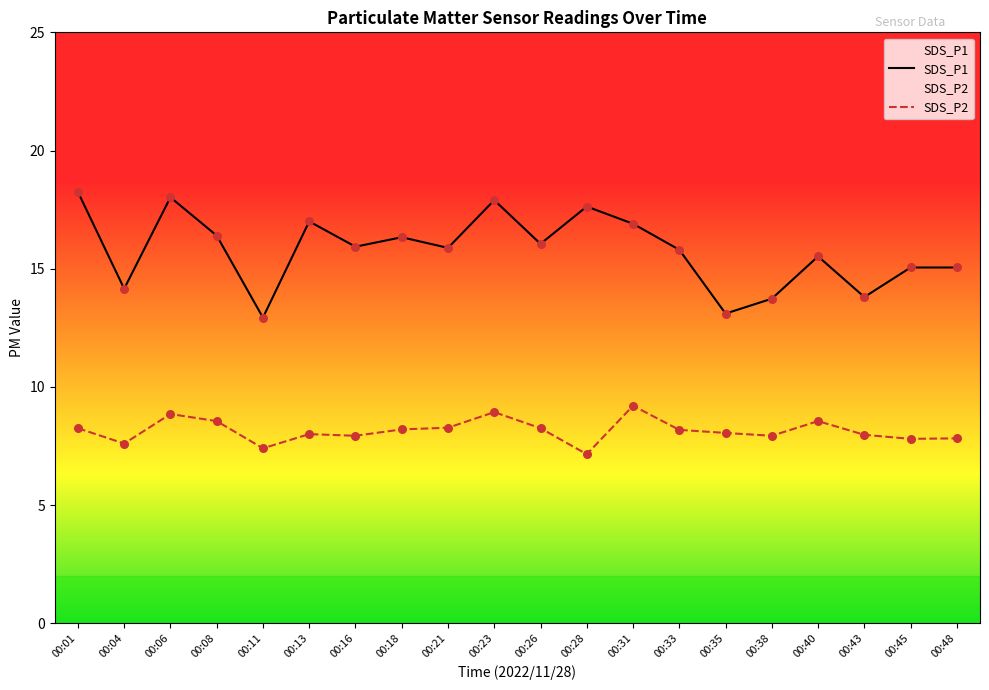

Which series has the largest Y range (max minus min)?

SDS_P1